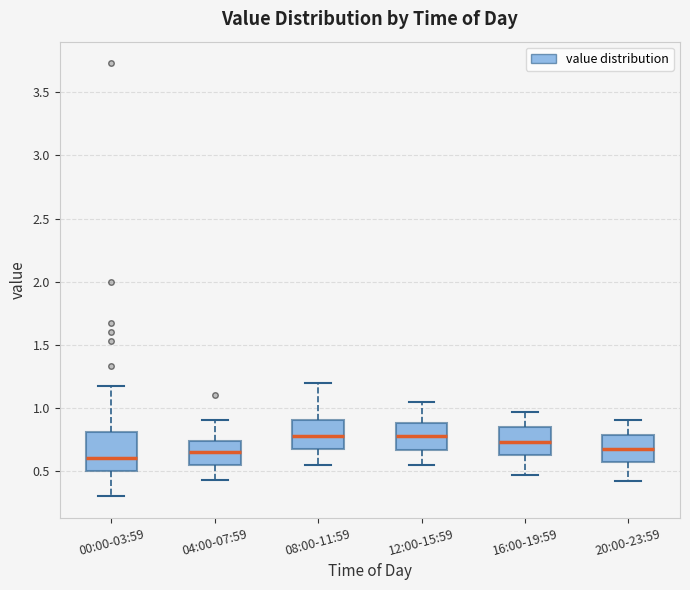

Which box is the tallest, from its lower edge to its upper edge?

00:00-03:59